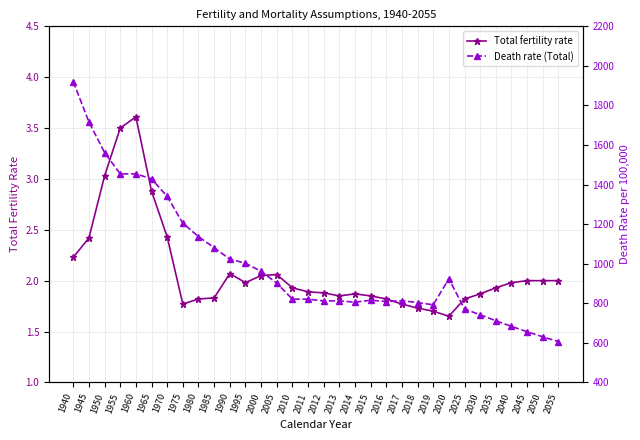

Which series has the largest range (max minus min)?

Death rate (Total)